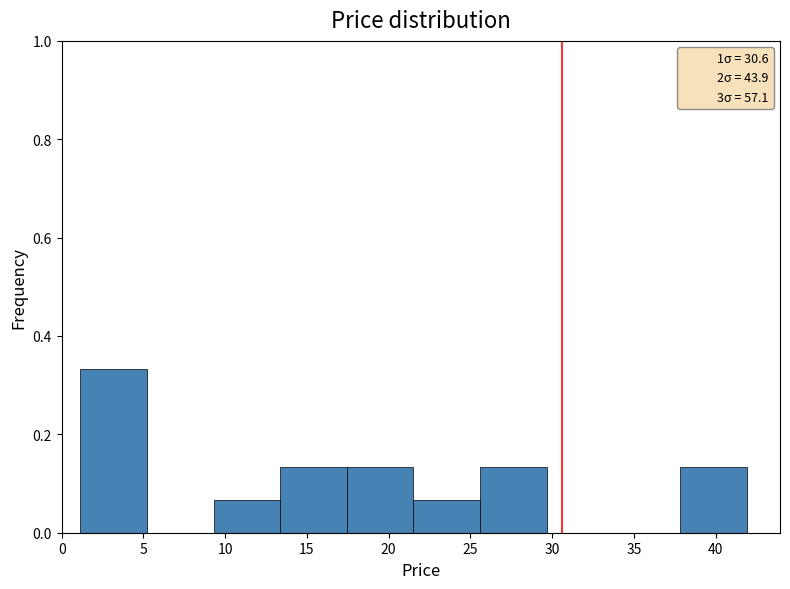

Reading left to right, transcribe this chart: for each bar, give the range it covers on the x-axis and its height. Neither the bar edges nor the heights are printed on the chart, so give them approximately, as read against the axes.

1.0 to 5.0: 0.34
5.0 to 9.5: 0
9.5 to 13.5: 0.06
13.5 to 17.5: 0.14
17.5 to 21.5: 0.14
21.5 to 25.5: 0.06
25.5 to 29.5: 0.14
29.5 to 33.5: 0
33.5 to 38.0: 0
38.0 to 42.0: 0.14